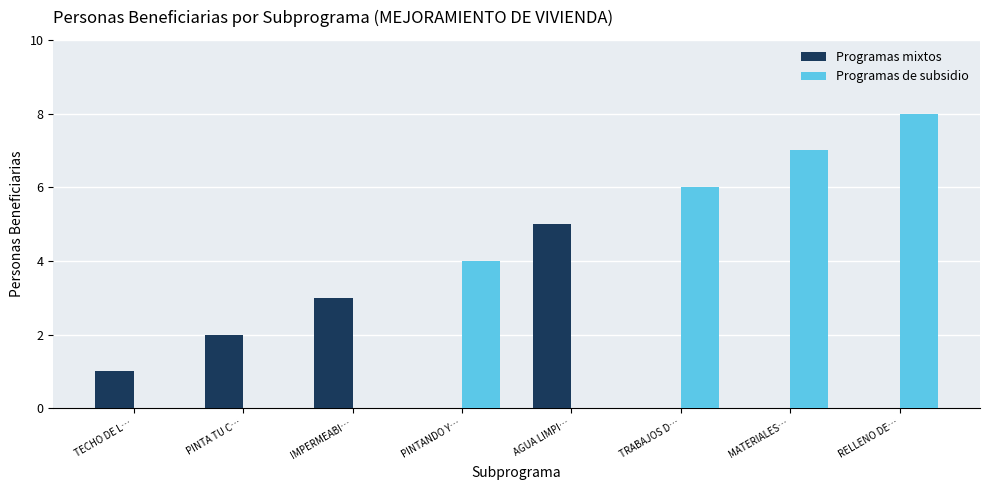

What is the highest value of the Programas mixtos series?

5